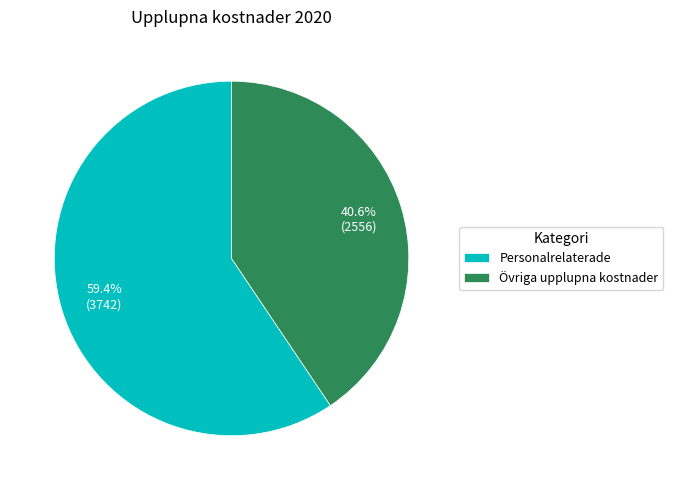

To the nearest percent, what percentage of the pie is Personalrelaterade?

59%